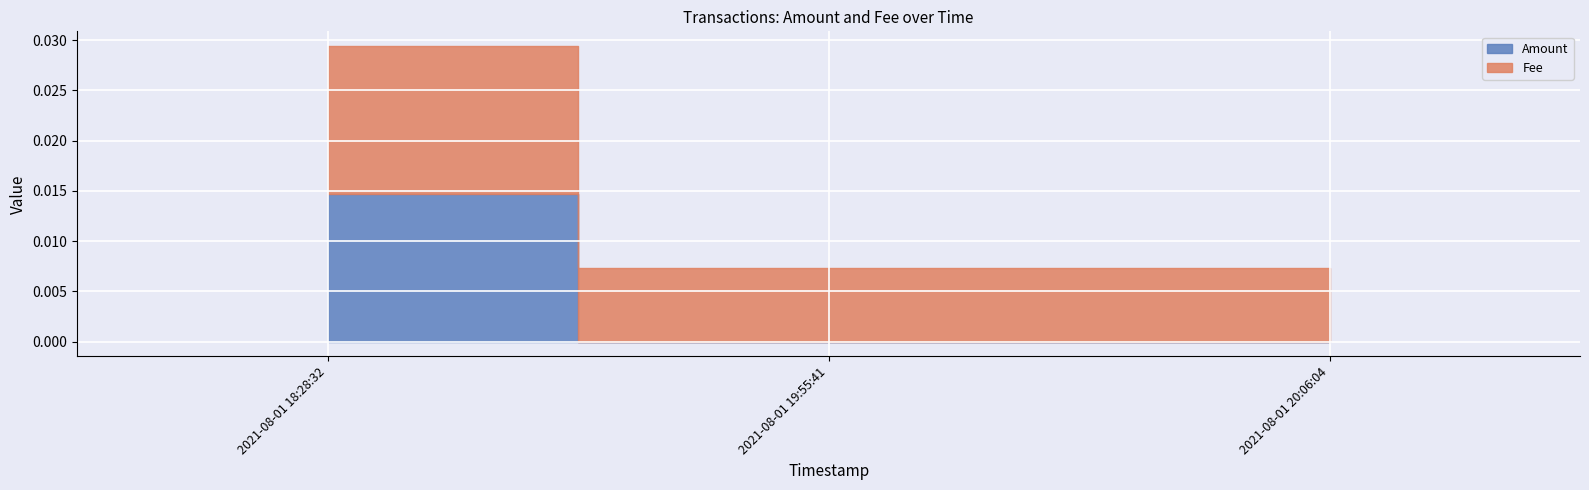

List the labels in order of Fee value, largest first.

2021-08-01 18:28:32, 2021-08-01 19:55:41, 2021-08-01 20:06:04